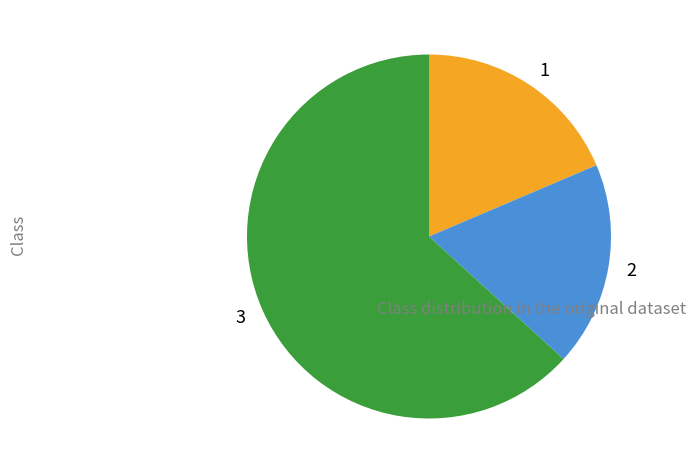

How many segments does this pie chart have?

3